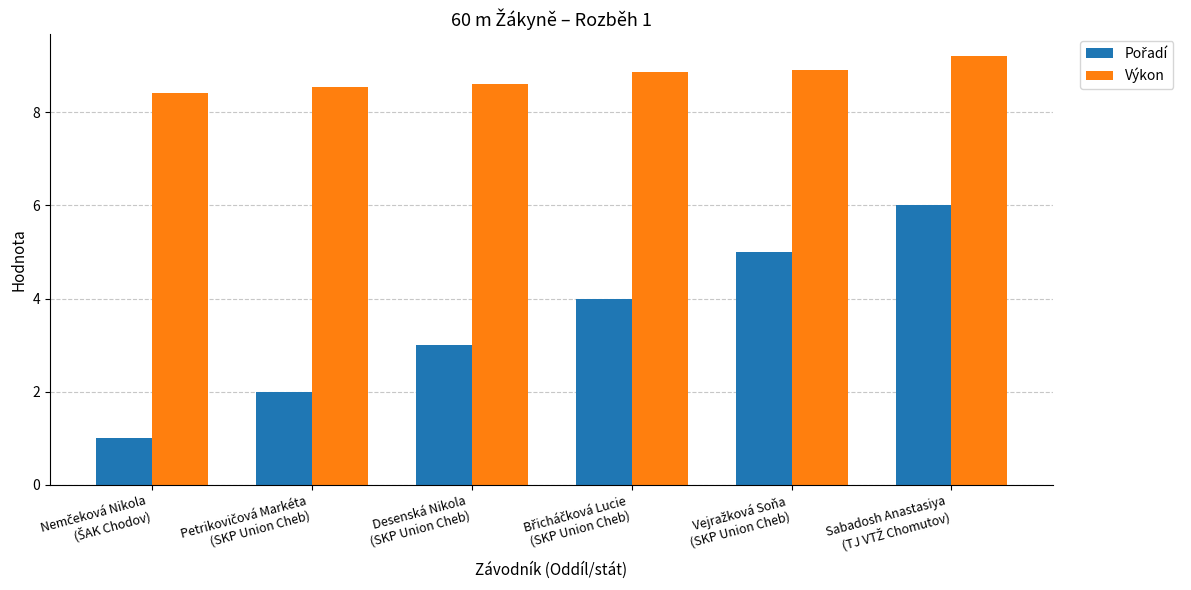

What is the smallest value displayed?

1.0